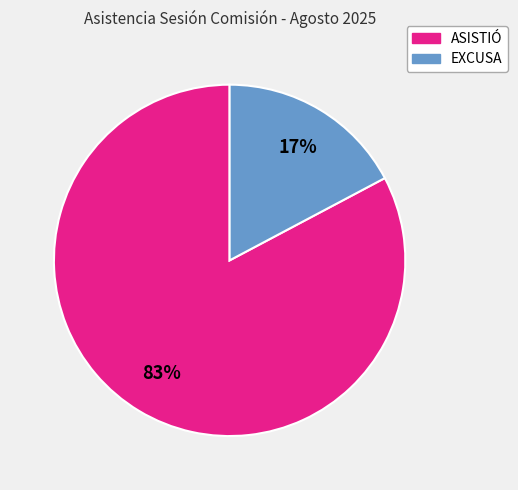

Combined, do EXCUSA and ASISTIÓ account for over 50%?

Yes